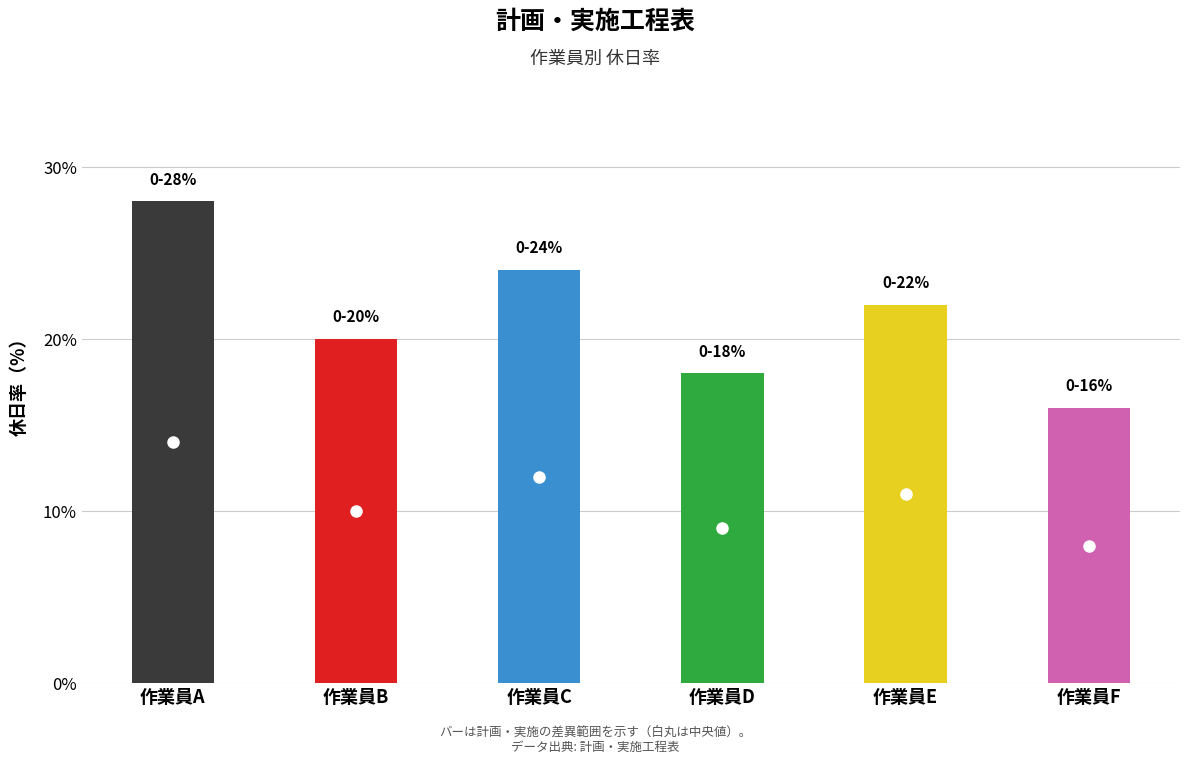

At which label is 高値 closest to 22?

作業員E